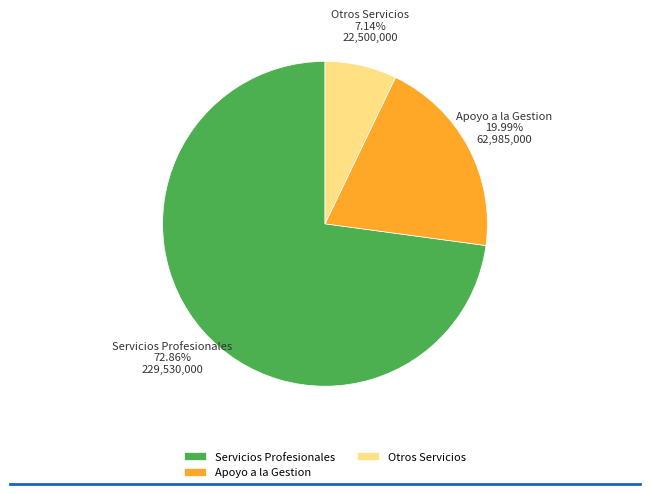

Does Servicios Profesionales represent more than half of the total?

Yes